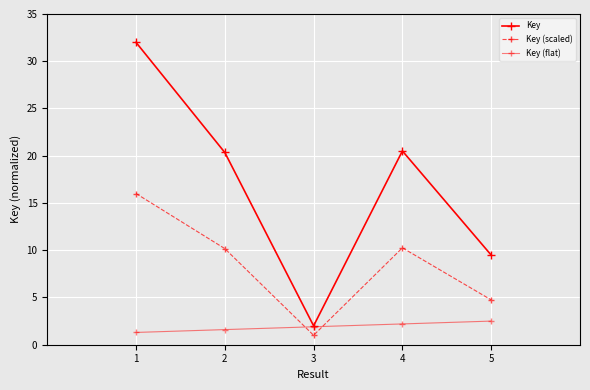

How many distinct data groups are displayed?

3